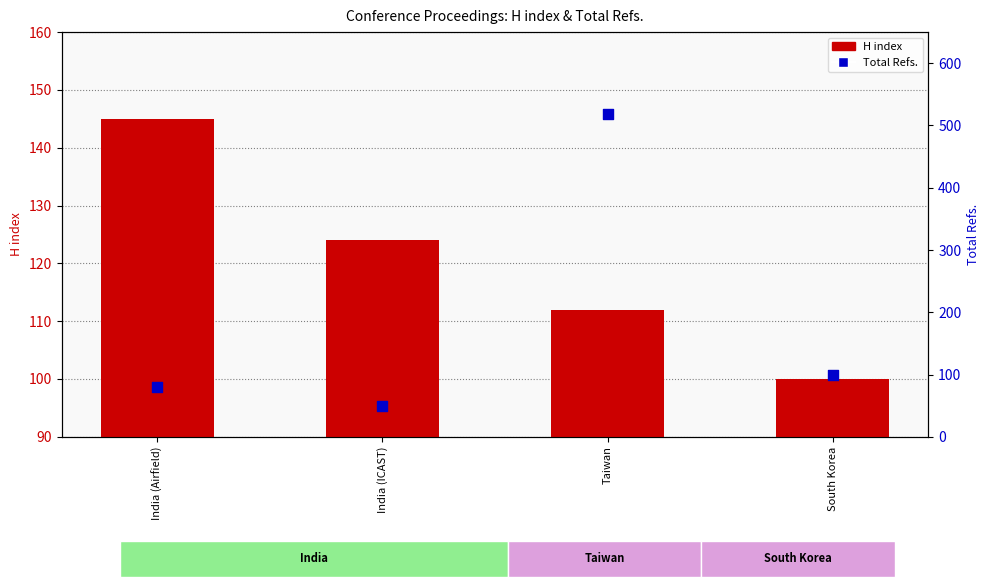

Which series reaches the maximum Y coordinate?

Total Refs.